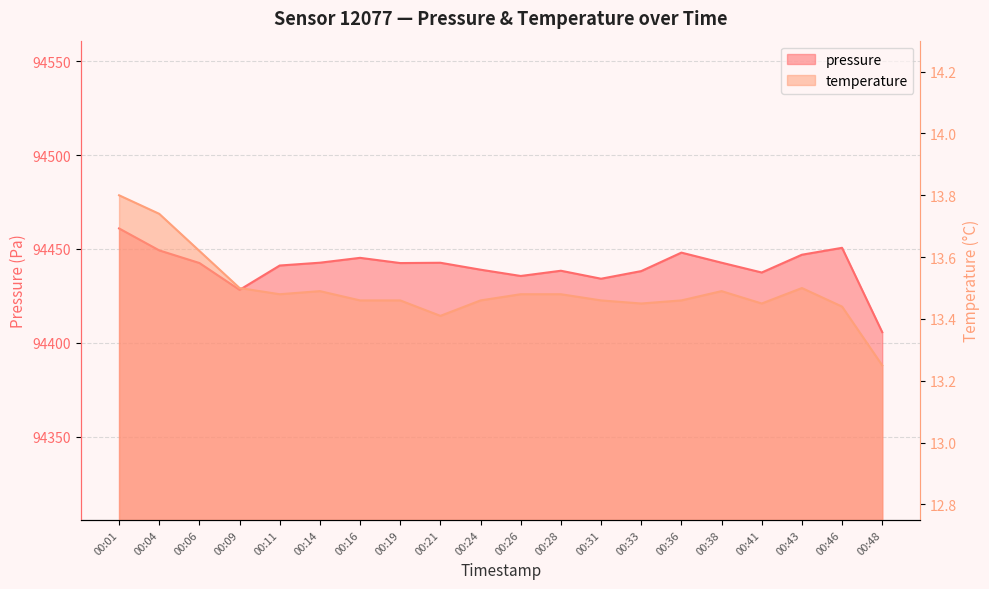

List the labels in order of temperature value, smallest first.

00:48, 00:21, 00:46, 00:33, 00:41, 00:16, 00:19, 00:24, 00:31, 00:36, 00:11, 00:26, 00:28, 00:14, 00:38, 00:09, 00:43, 00:06, 00:04, 00:01